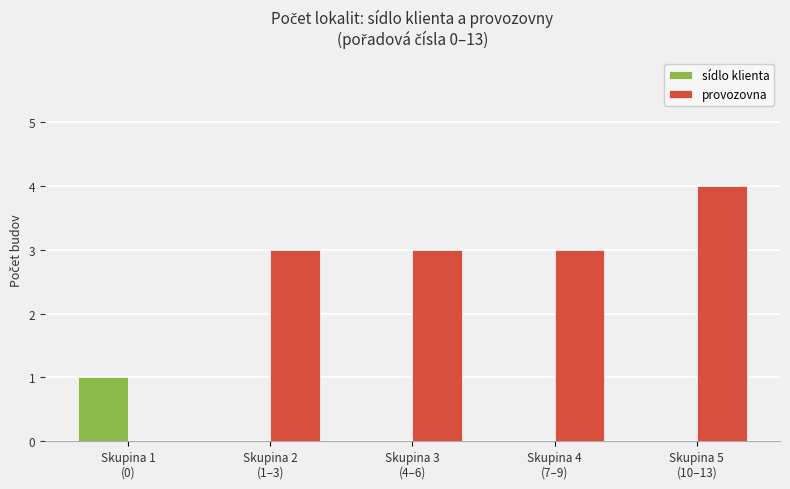

Which category has the highest value in the provozovna series?

Skupina 5
(10–13)